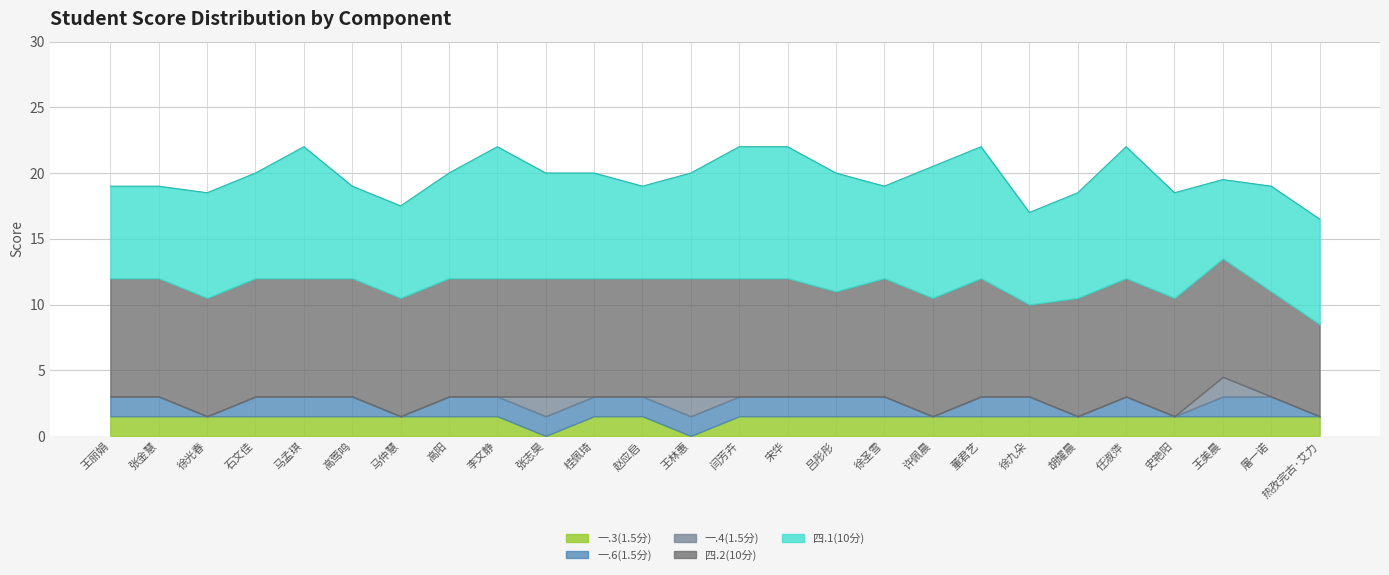

What is the difference between the highest and lowest values at 王丽娟?

9.0